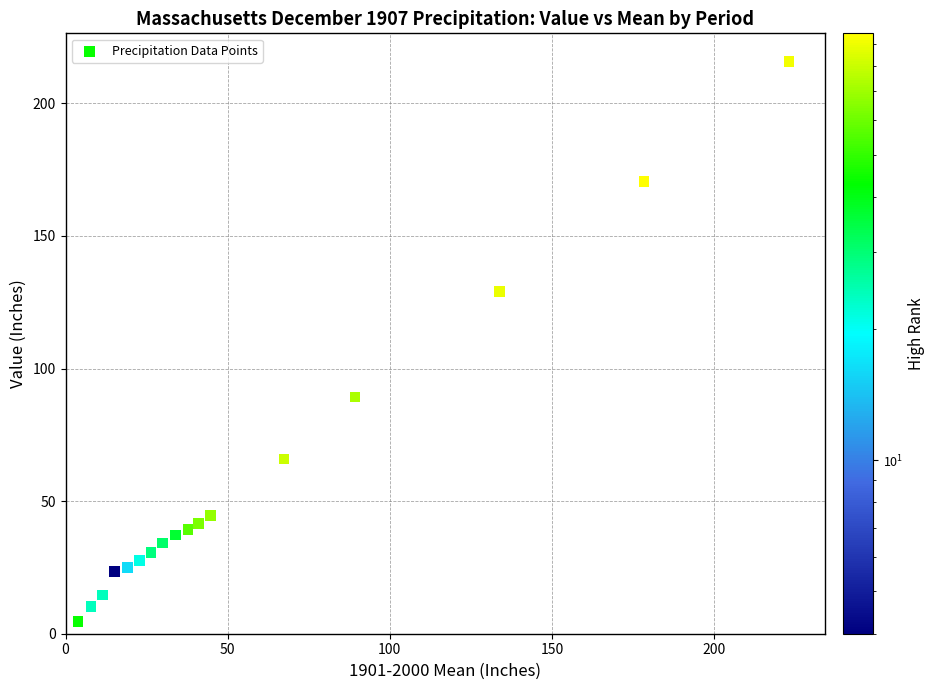

What is the range of X values (max minus min)?

219.3